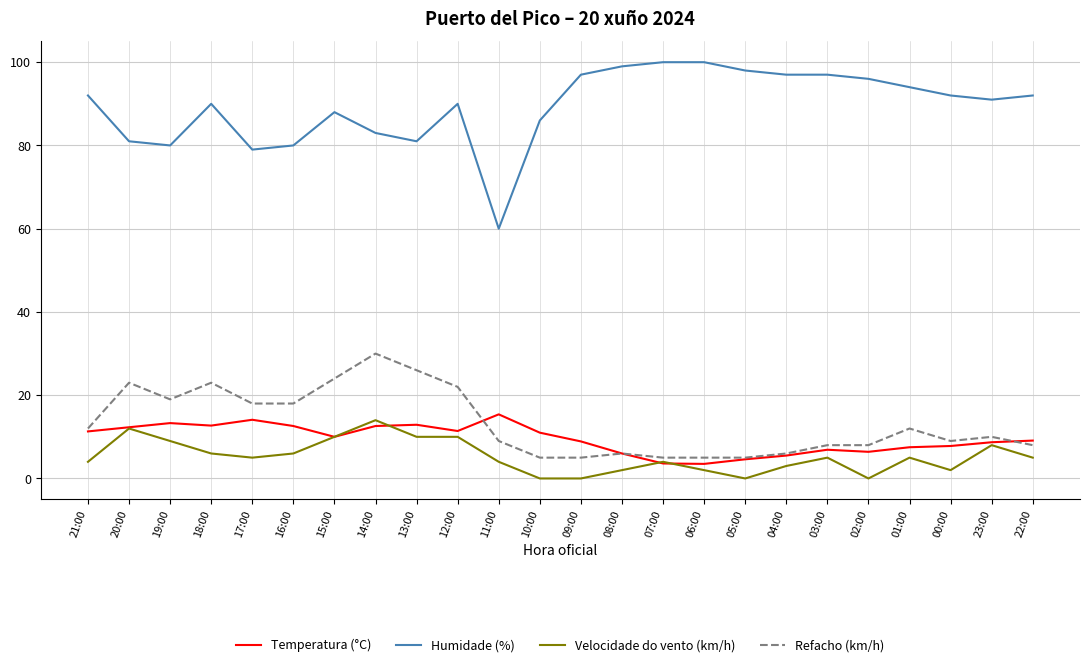

What is the lowest value of the Refacho (km/h) series?

5.0